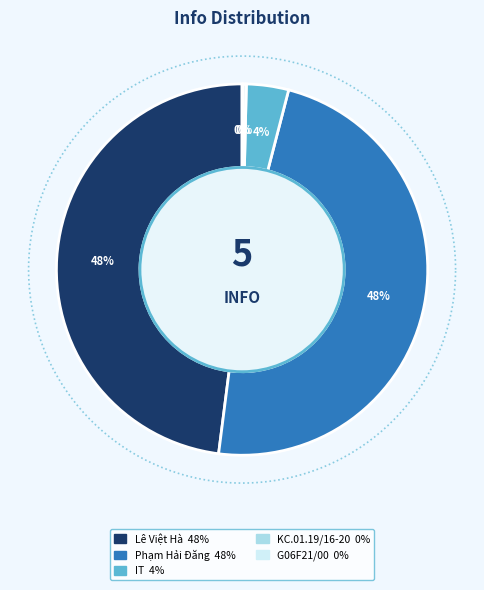

To the nearest percent, what portion does IT represent?

4%